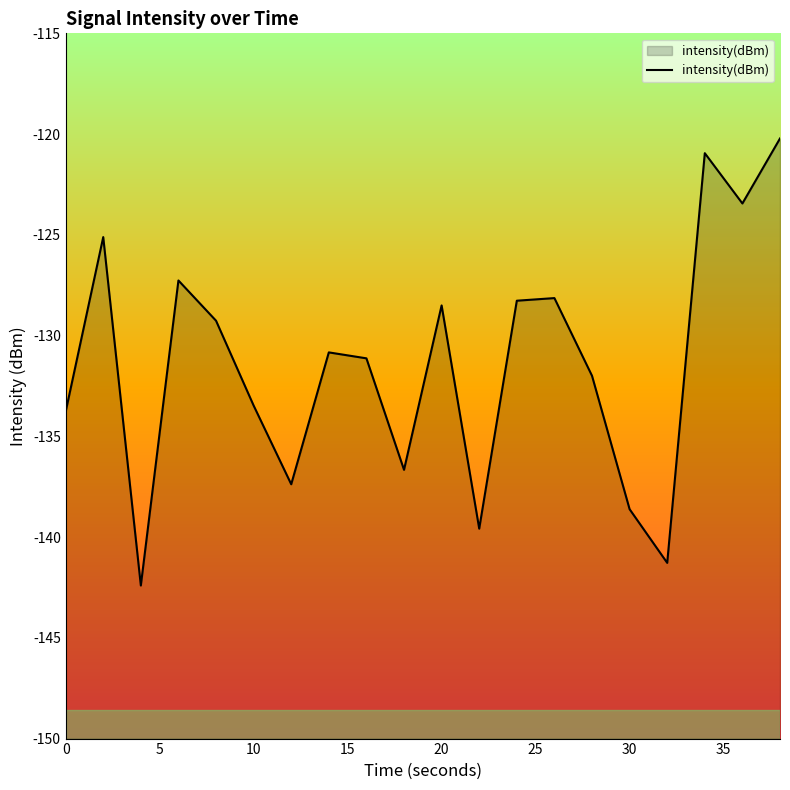

What is the difference between the maximum and minimum values?

22.2